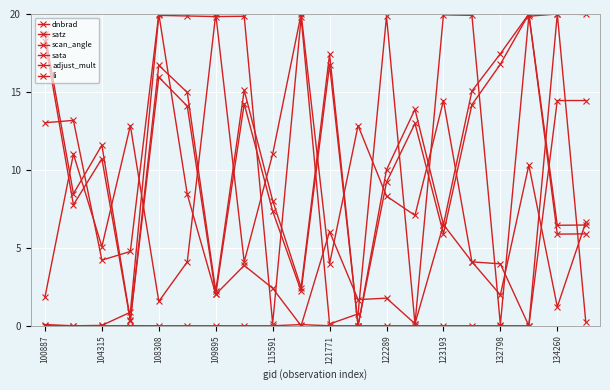

What is the value of the scan_angle point at the 7th from the left?

2.2